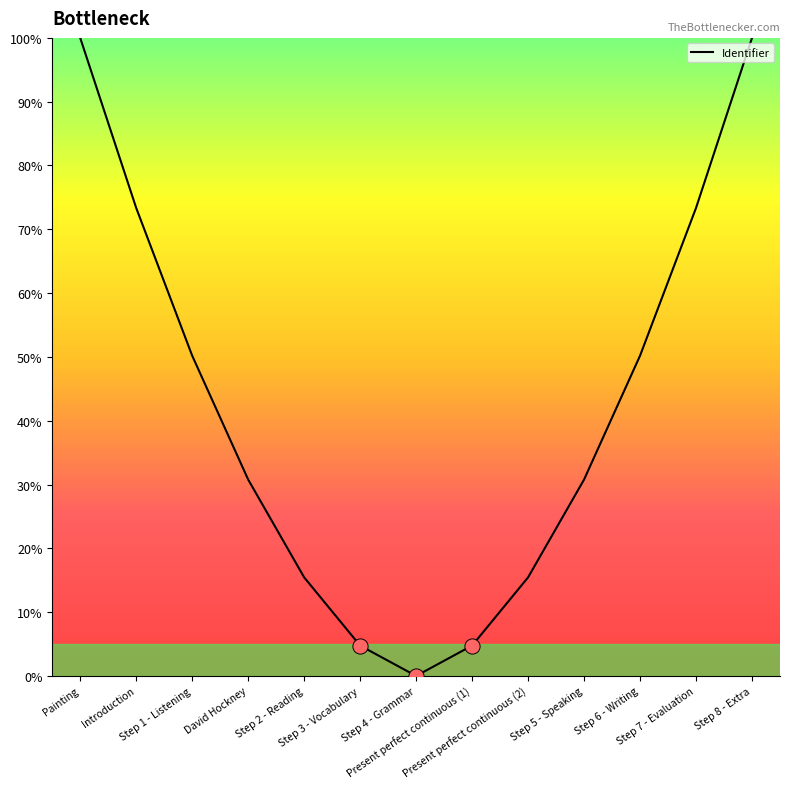

Which has a higher value, Step 1 - Listening or David Hockney?

Step 1 - Listening